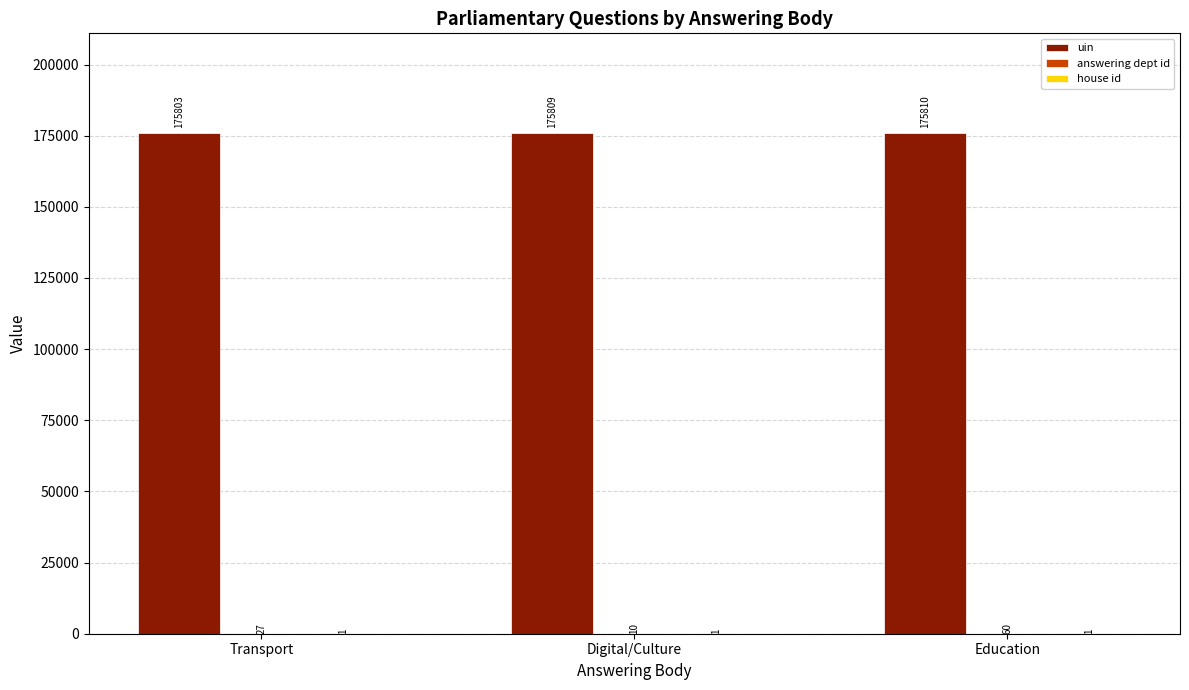

Which category has the highest value across all series?

Education